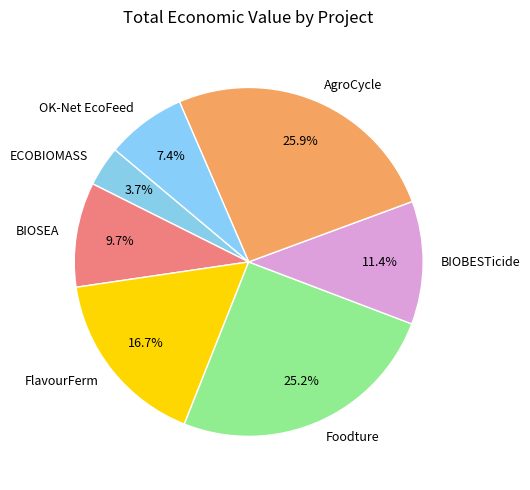

Is it true that OK-Net EcoFeed is 7% of the pie?

True